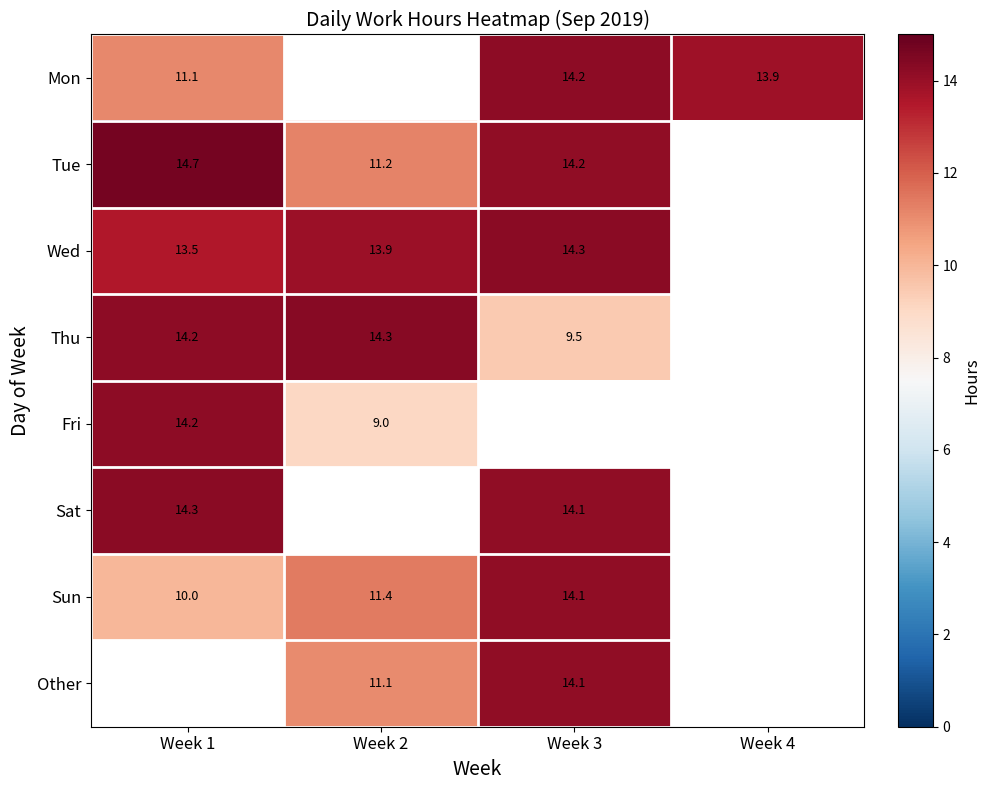

Where is Mon nearest to the value 12?

Week 1